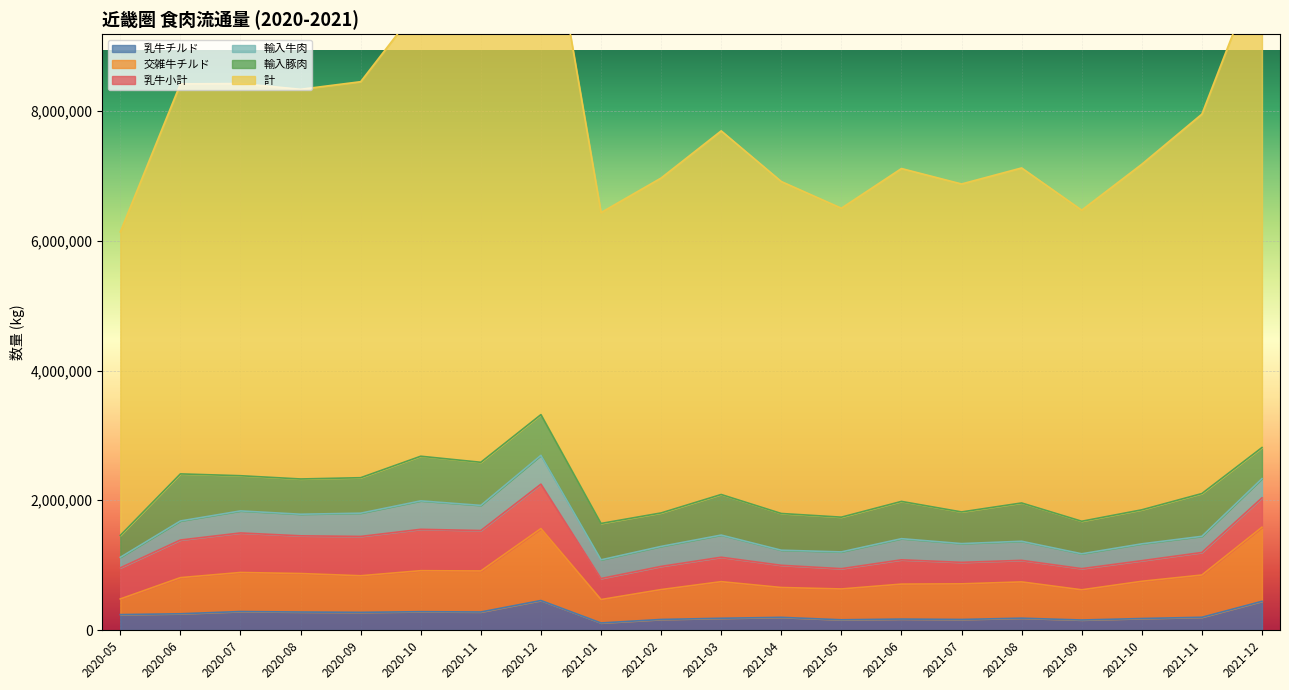

What is the label of the 5th point from the right?

2021-08